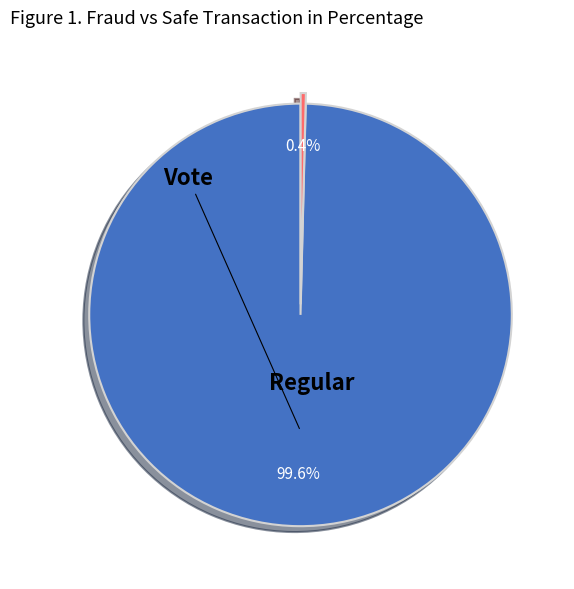

How much of the chart is everything except Vote?

99.6%